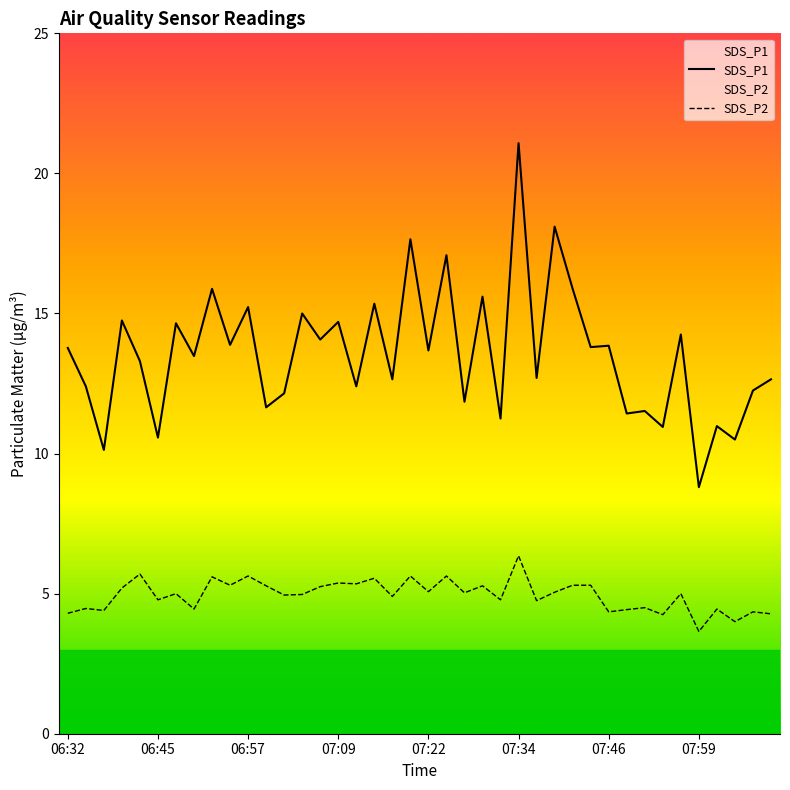

What is the spread (max minus min) of values at 33?

6.7